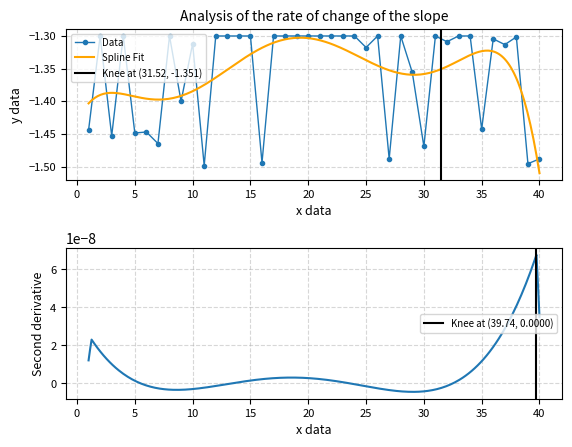

Is it true that the value at 31 is -1.8?

False